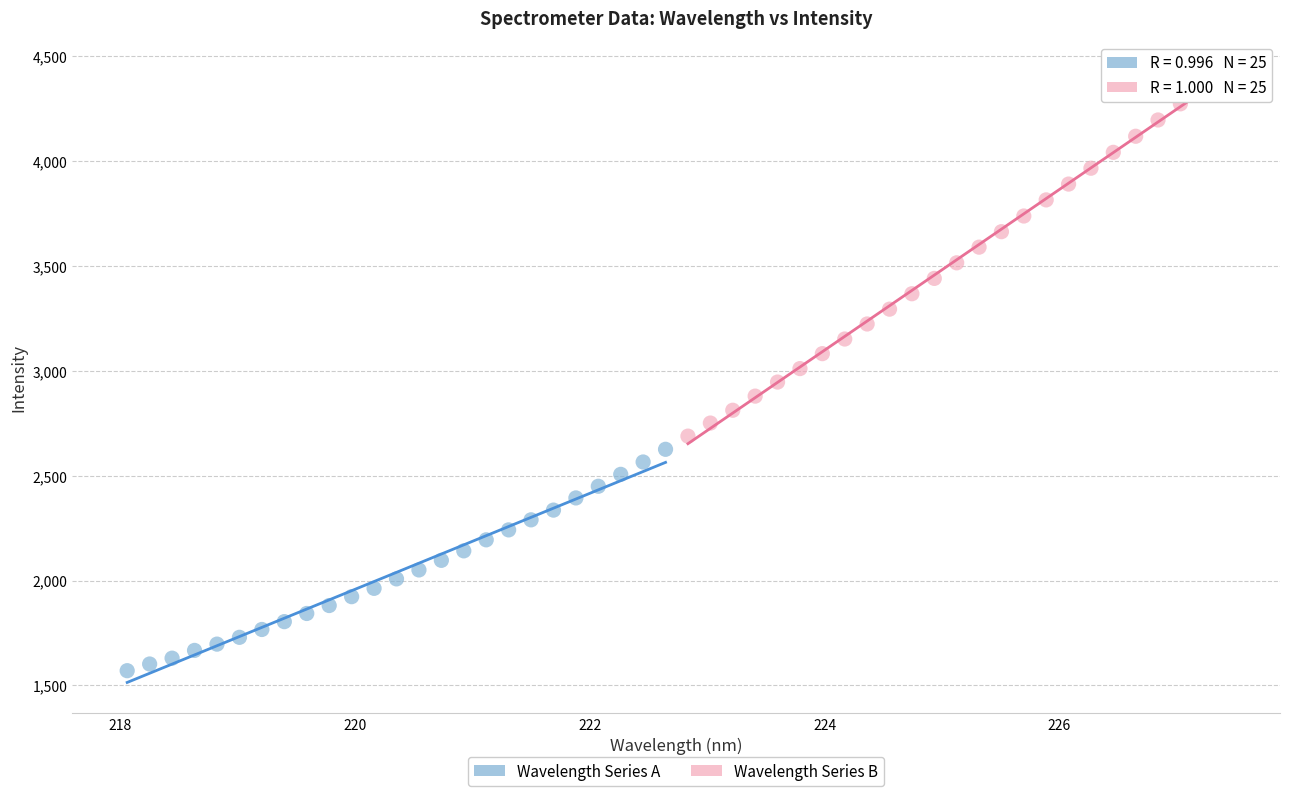

Which series contains the highest Y value?

Wavelength Series B